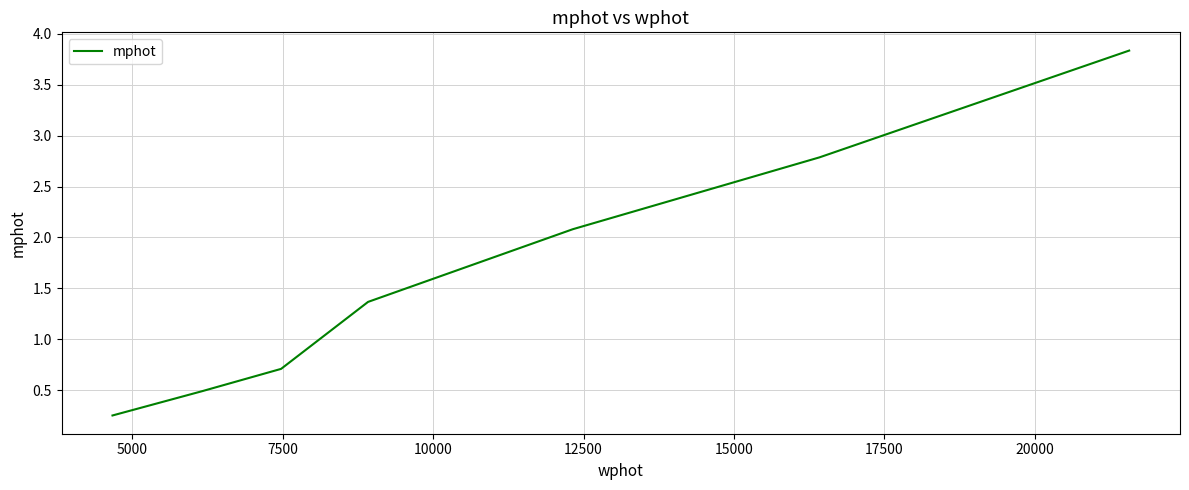

True or false: the data has more than 0 interior local peaks.

False